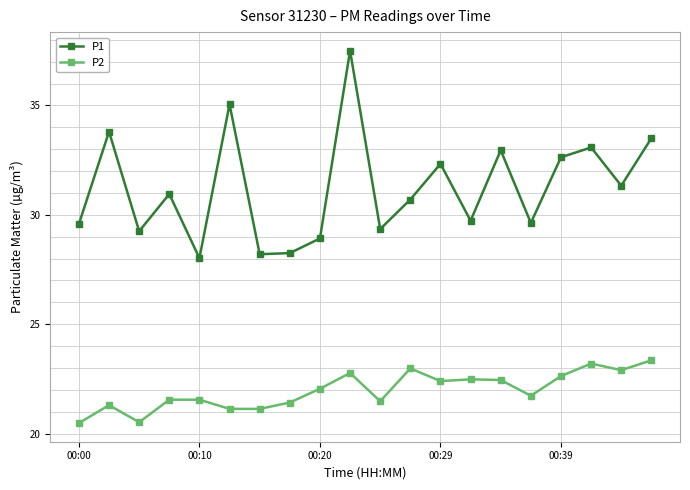

How many categories are shown in the chart?

20